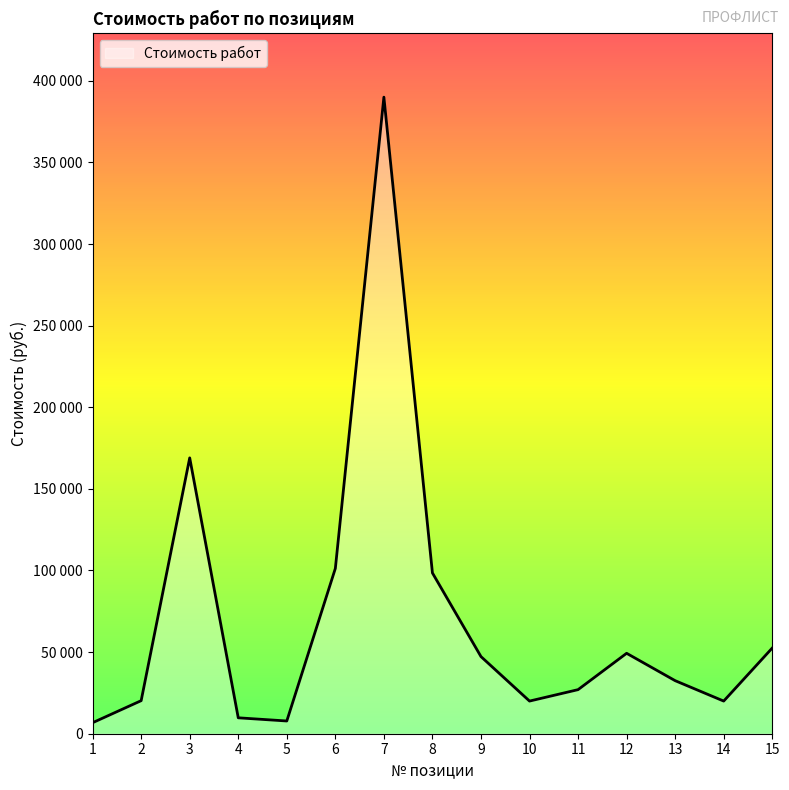

What is the change in value from 13 to 15?

+20000